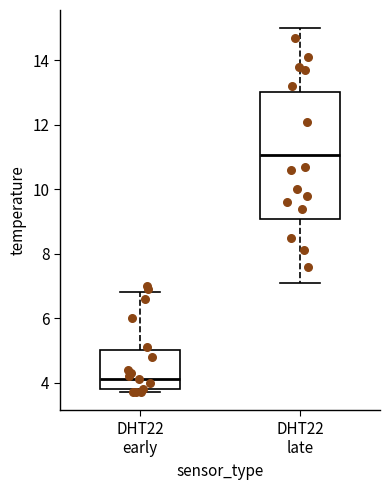

Reading left to right, read every box against the y-axis: the position of its median line, the range the box covers, and the ends of its whiskers. The values are not printed on the chart, so give them approximately, as read against the axis.

DHT22 early: median 4.2, box 3.8 to 5.0, whiskers 3.8 (just below the box's lower edge) to 6.8
DHT22 late: median 11.0, box 9.0 to 13.0, whiskers 7.2 to 15.0